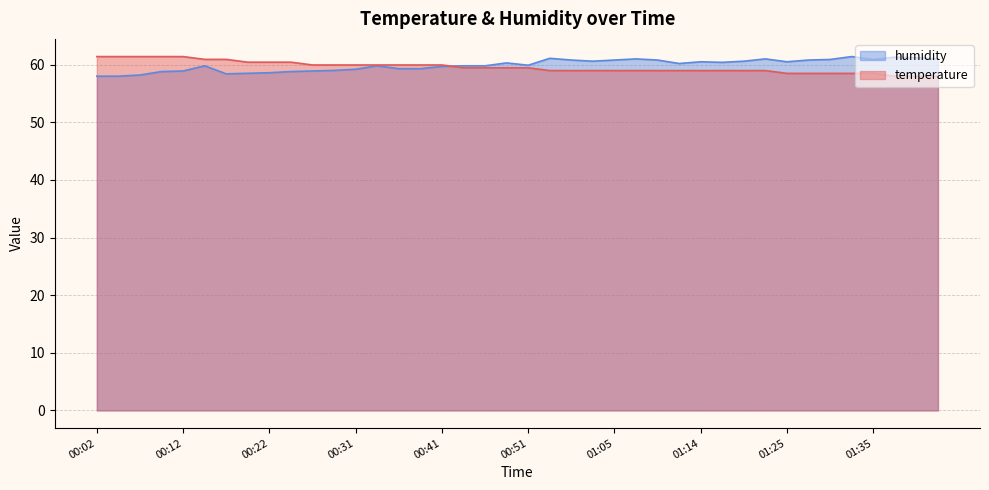

How many lines are shown in the chart?

2